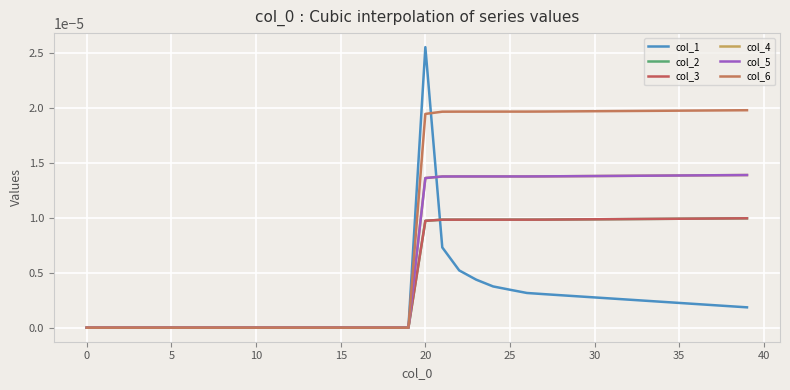

Does the chart display data point markers on the line(s)?

No